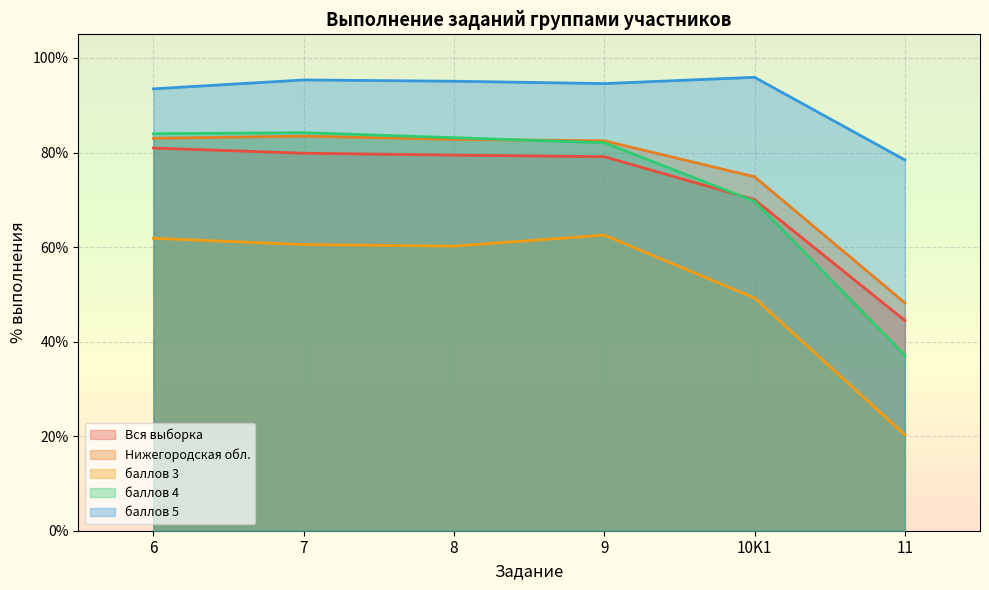

True or false: баллов 3 and Нижегородская обл. intersect in this chart.

False